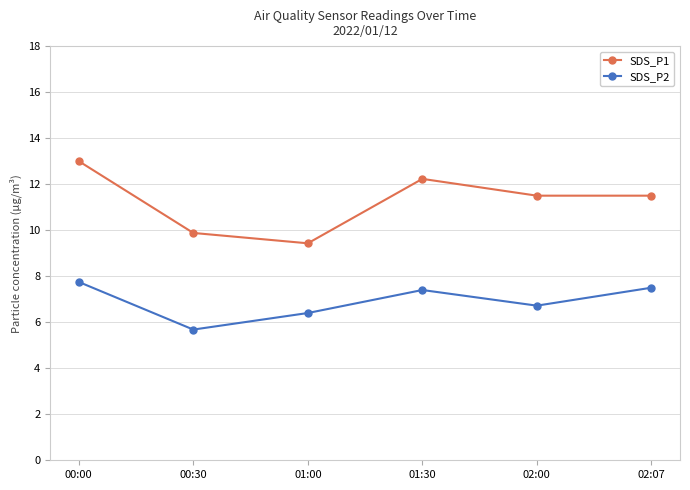

How many data points in SDS_P1 are less than 11?

2